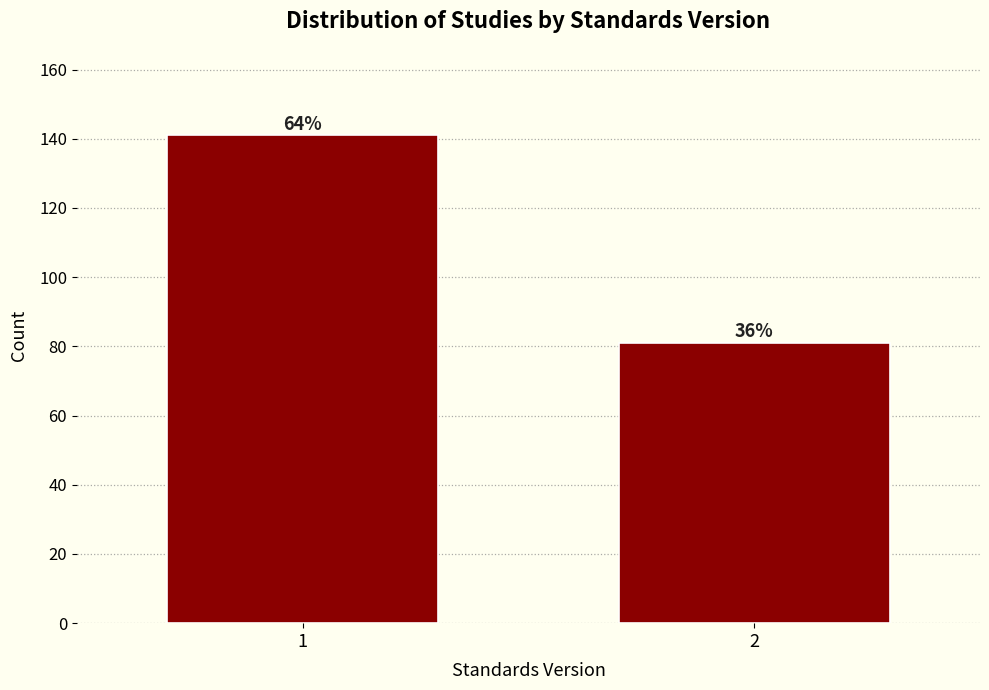

How many bars are there in total?

2